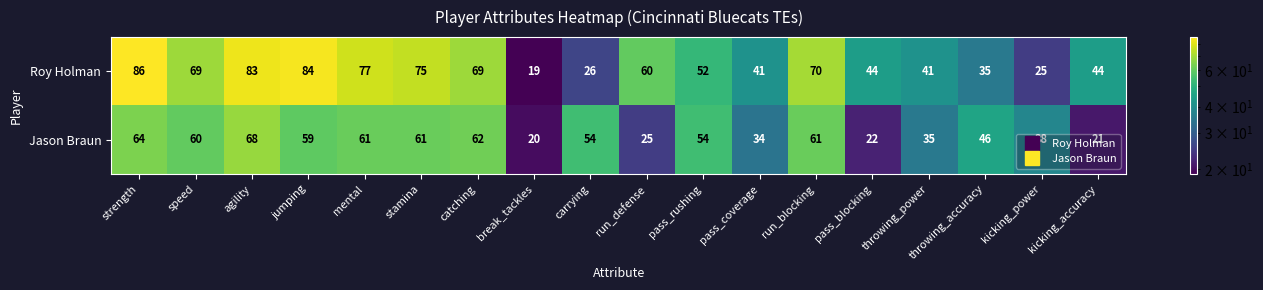

What is the total value across all series at pass_rushing?

106